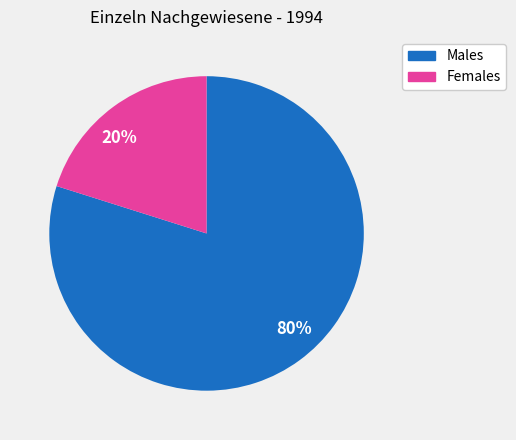

To the nearest percent, what is the combined percentage of 80% and 20%?

100%